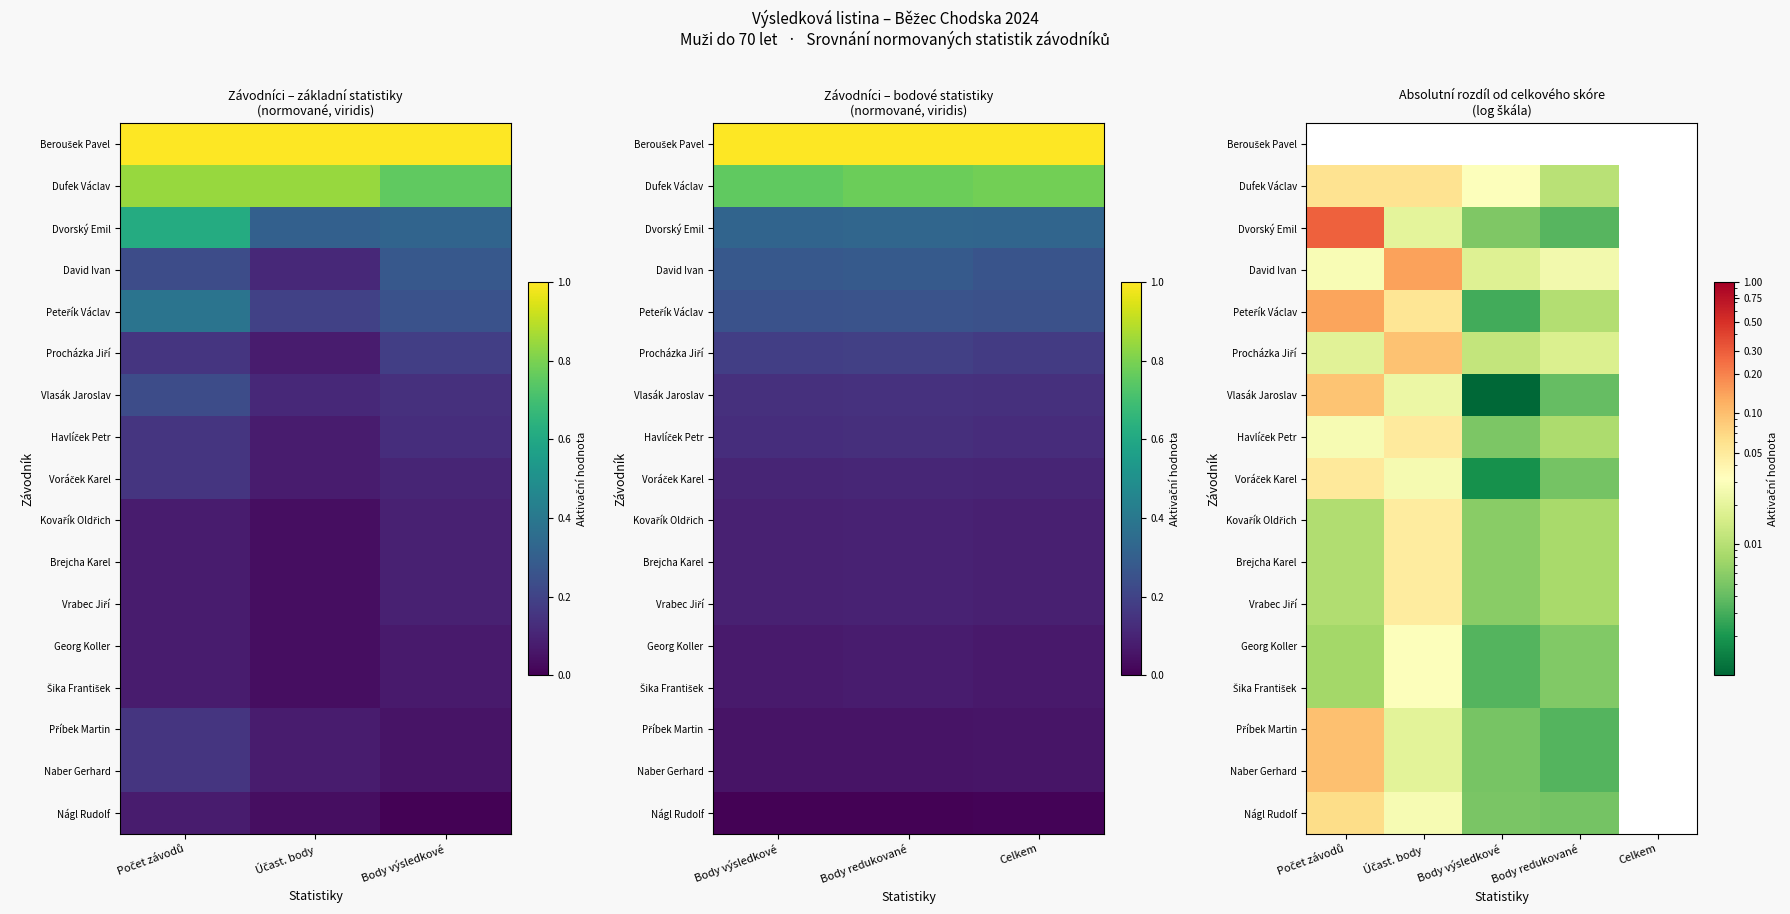

How many data points in Georg Koller are above 0?

4